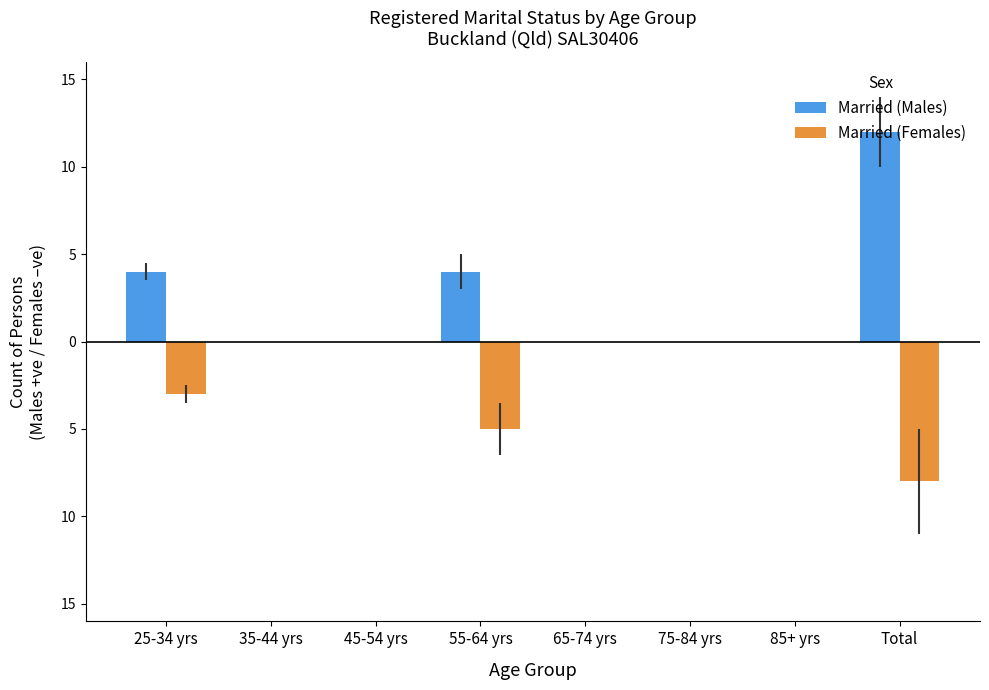

What is the maximum value shown in the chart?

12